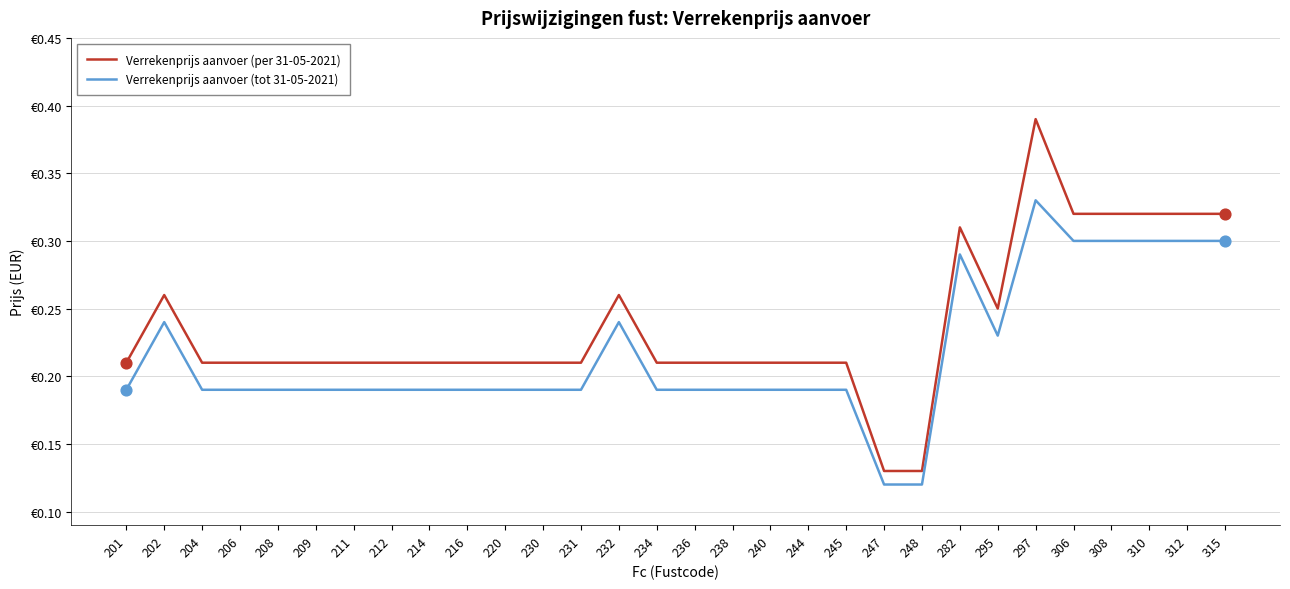

Is the value of Verrekenprijs aanvoer (tot 31-05-2021) at 315 greater than the value of Verrekenprijs aanvoer (per 31-05-2021) at 315?

No